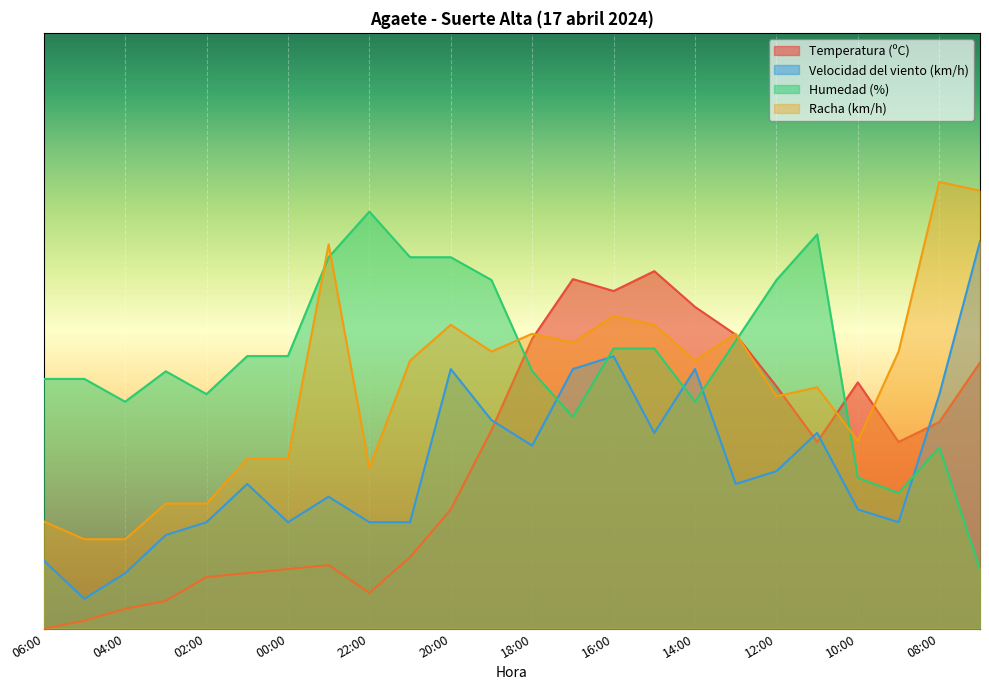

At which category is the sum across all series the highest?

16:00